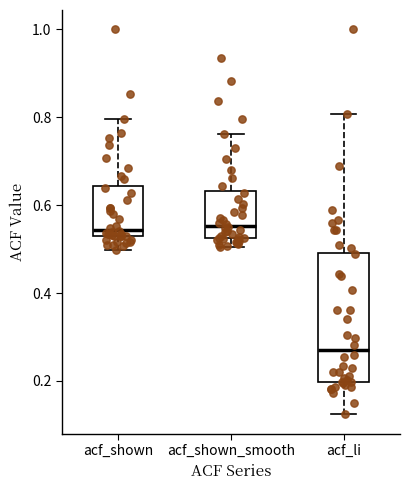

Reading left to right, transcribe this box plot: for each box, give where its median line is, the range the box spans, and where its two whiskers end, as read against the y-axis. The values are not printed on the chart, so give them approximately, as read against the axis.

acf_shown: median 0.54, box 0.52 to 0.64, whiskers 0.50 to 0.80
acf_shown_smooth: median 0.56, box 0.52 to 0.64, whiskers 0.50 to 0.76
acf_li: median 0.28, box 0.20 to 0.50, whiskers 0.12 to 0.80